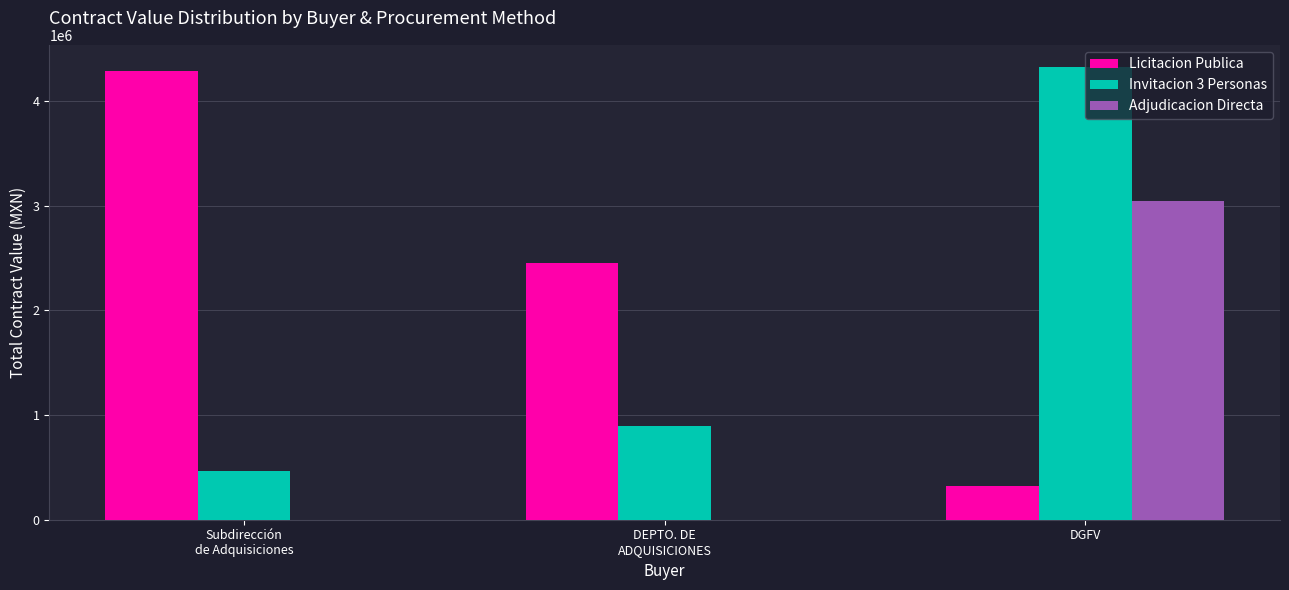

At which label does Invitacion 3 Personas reach its peak?

DGFV